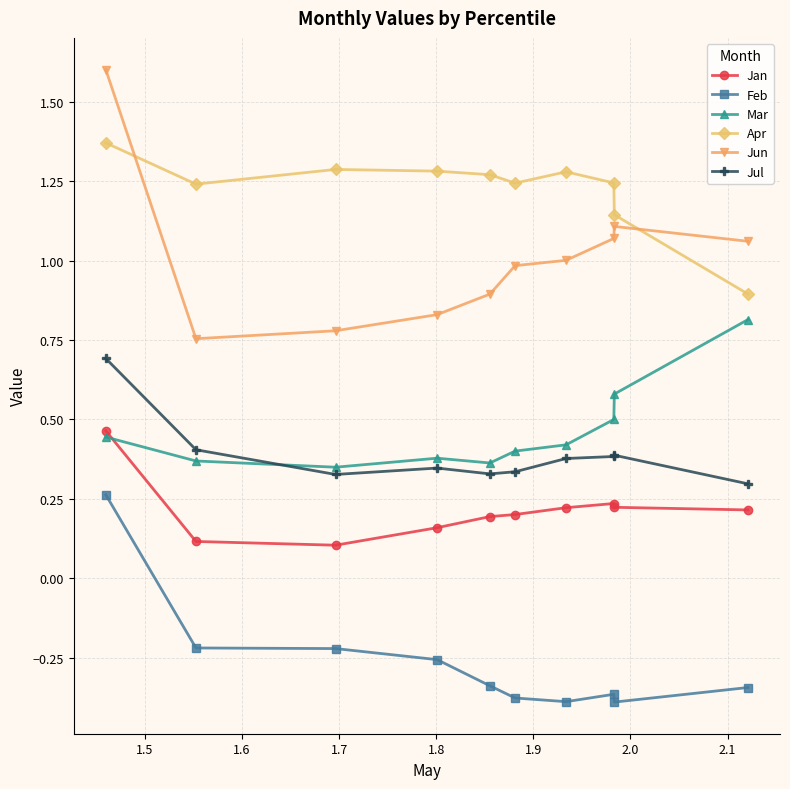

After their last crossing, which series has the higher values: Jul or Mar?

Mar